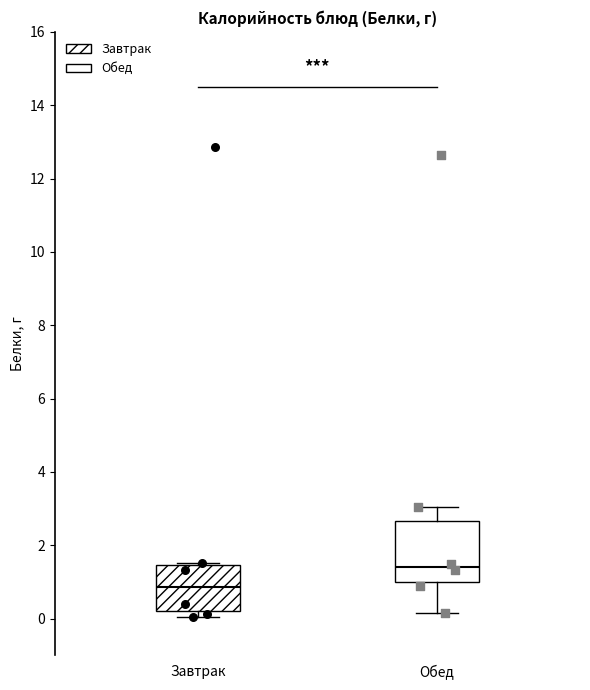

Which box has the highest median line?

Обед